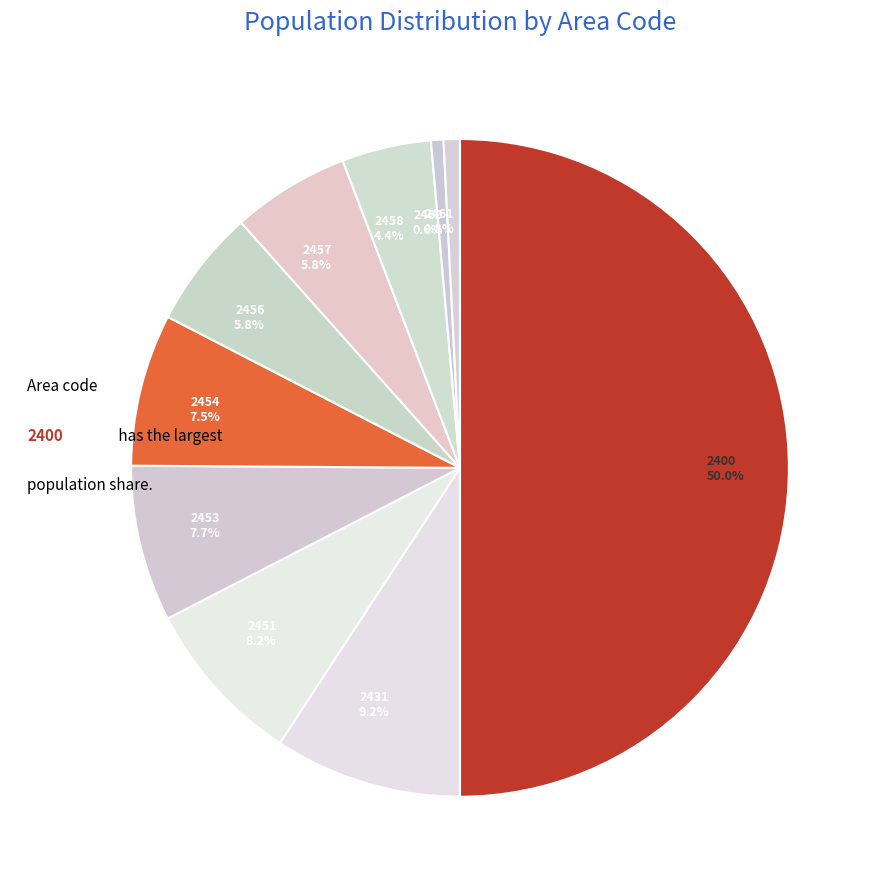

True or false: 2461 accounts for 11% of the total.

False